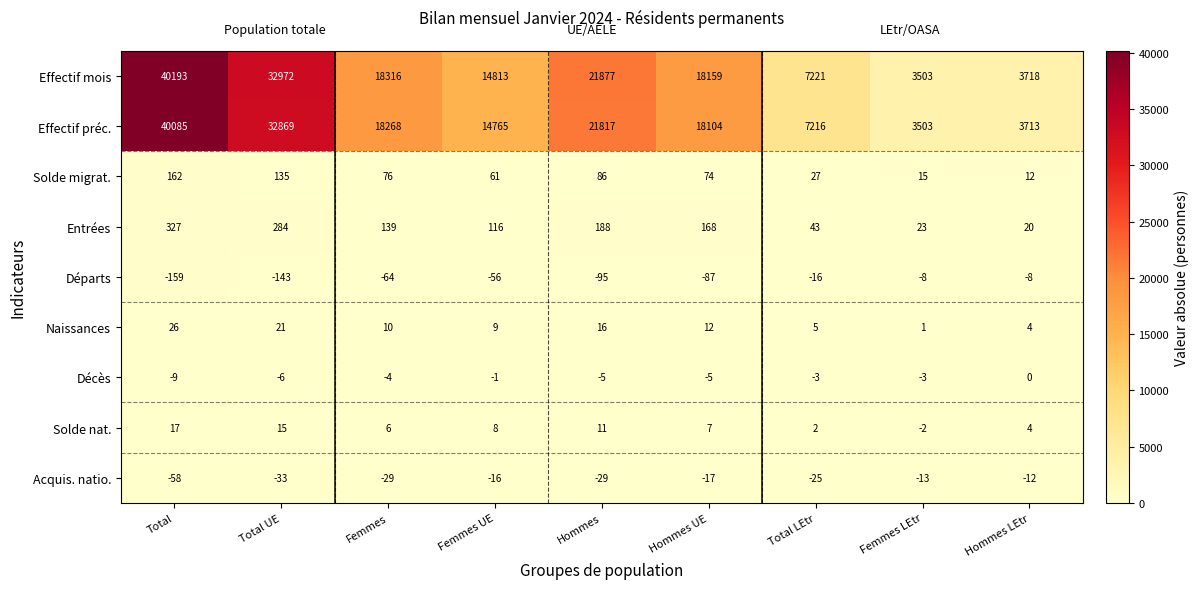

Which series has the largest range (max minus min)?

Effectif mois